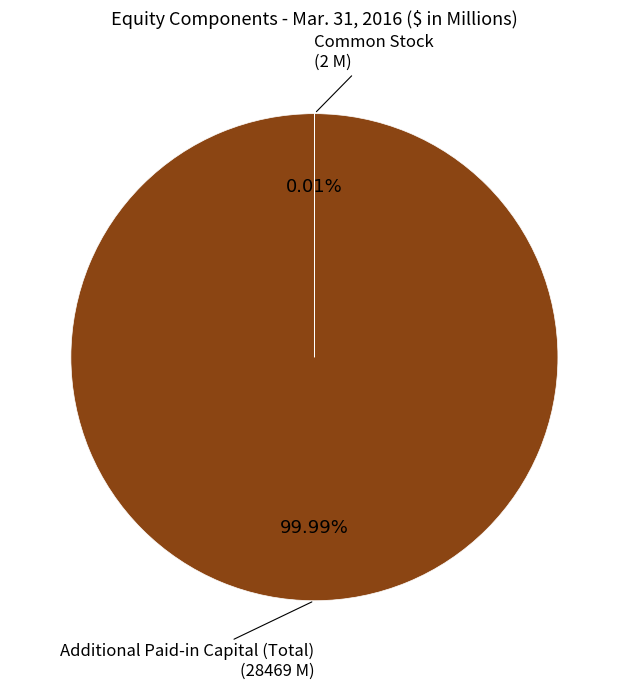

Is the sum of Additional Paid-in Capital (Total) and Common Stock greater than half?

Yes